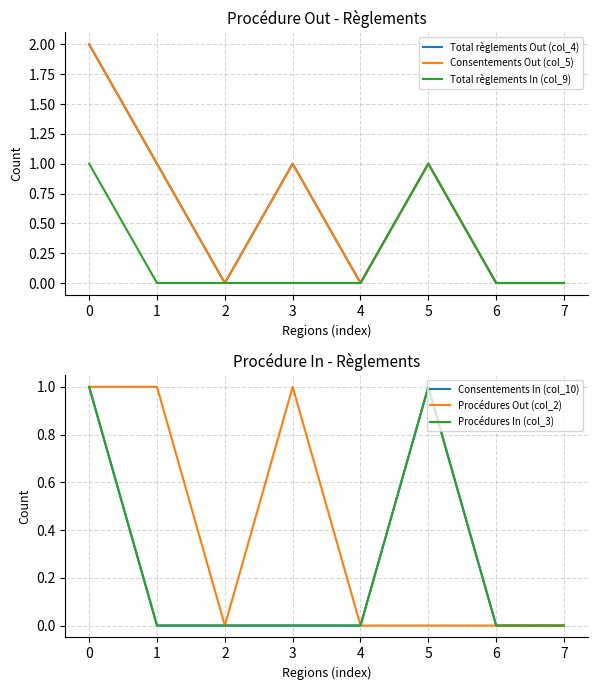

In Total règlements Out (col_4), how many points are higher than both neighbors (excluding endpoints)?

2